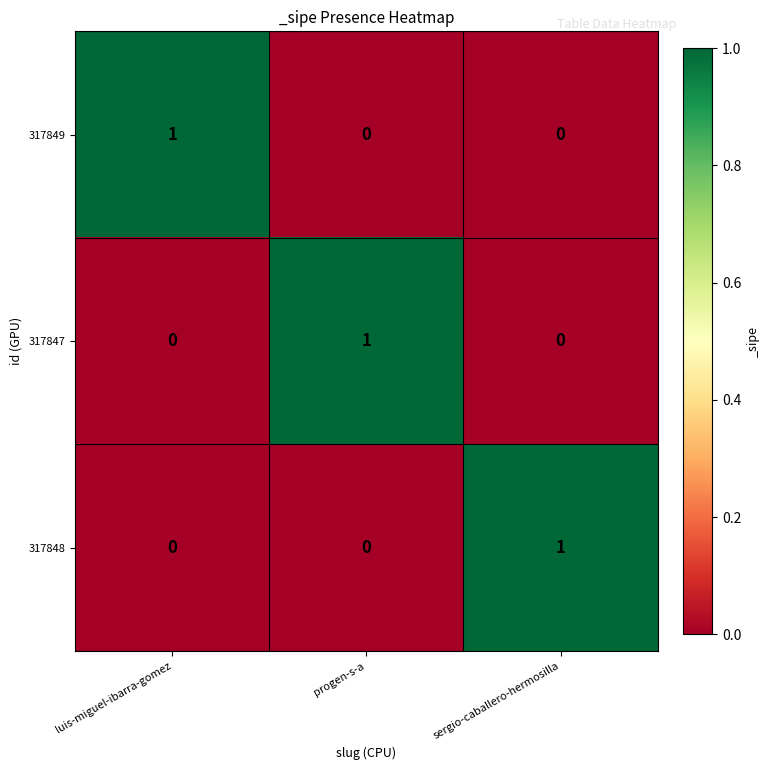

What is the spread (max minus min) of values at sergio-caballero-hermosilla?

1